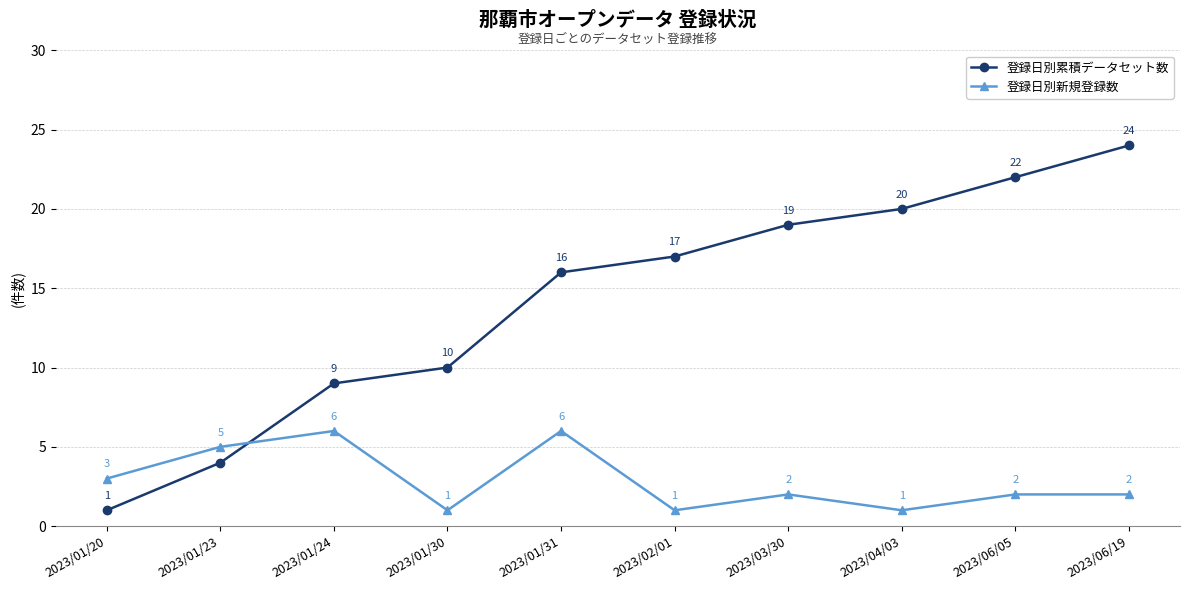

Where do 登録日別累積データセット数 and 登録日別新規登録数 first cross each other?

2023/01/23 and 2023/01/24